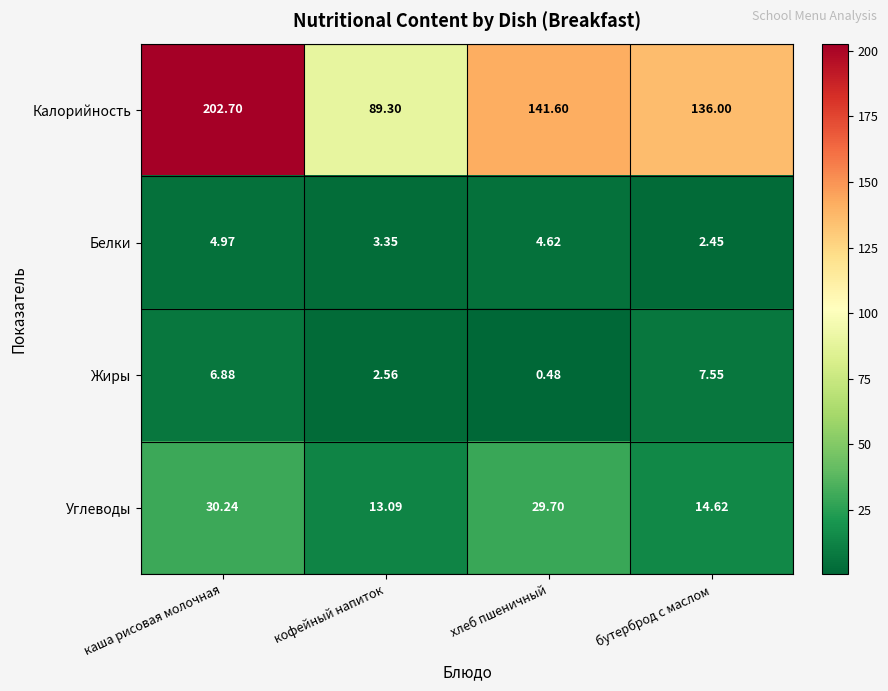

Which label corresponds to the smallest value in the chart?

хлеб пшеничный